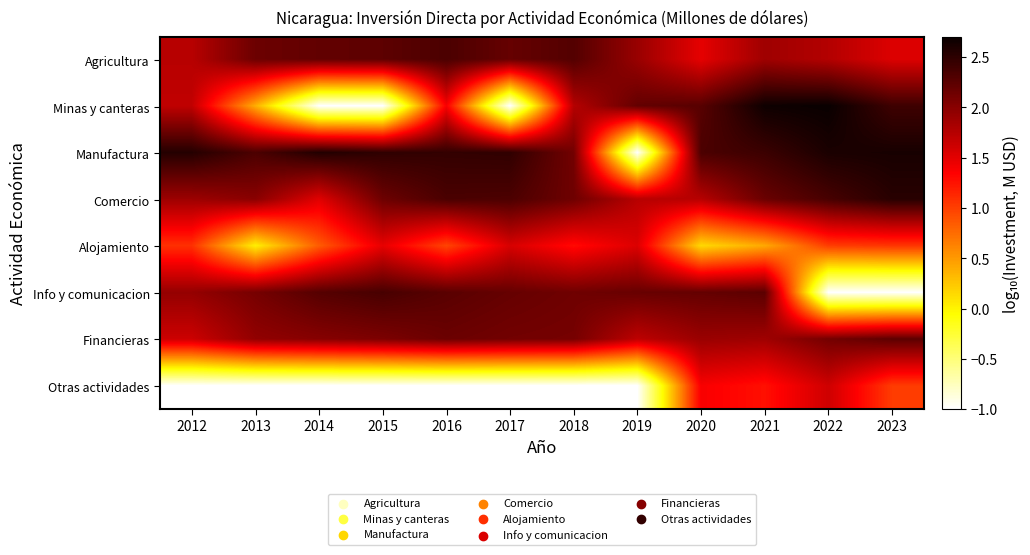

What is the spread (max minus min) of values at 2020?

2.2